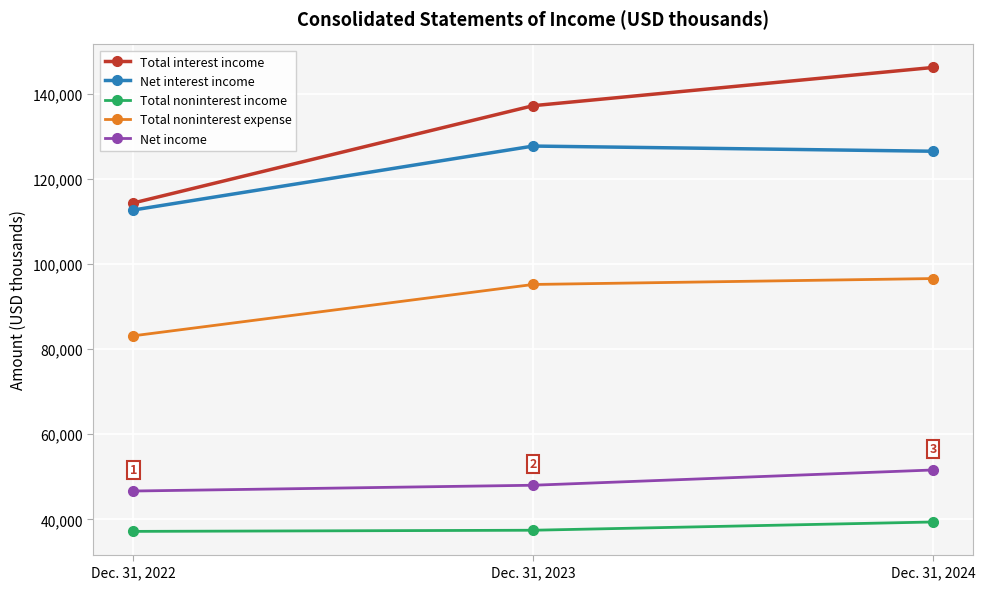

Count the Total interest income values in the range 114319 to 146142.

3